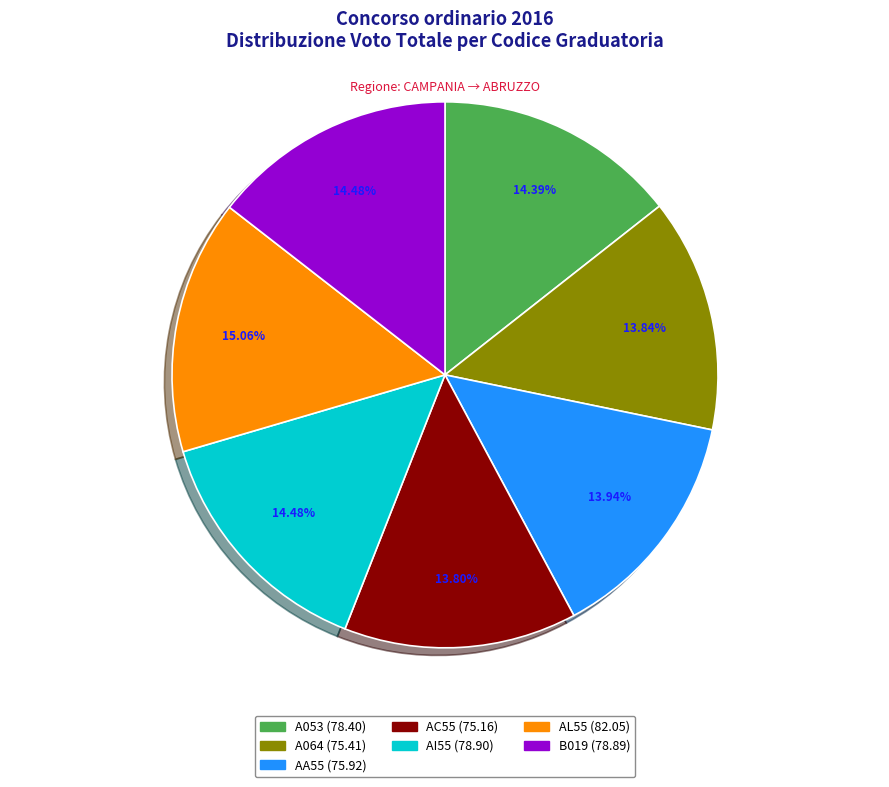

To the nearest percent, what percentage of the pie is B019?

14%